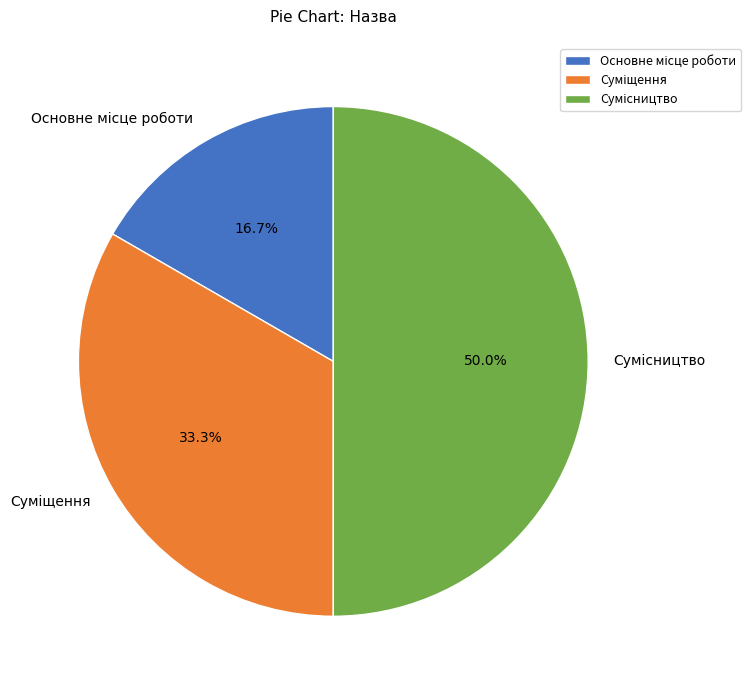

How many segments does this pie chart have?

3